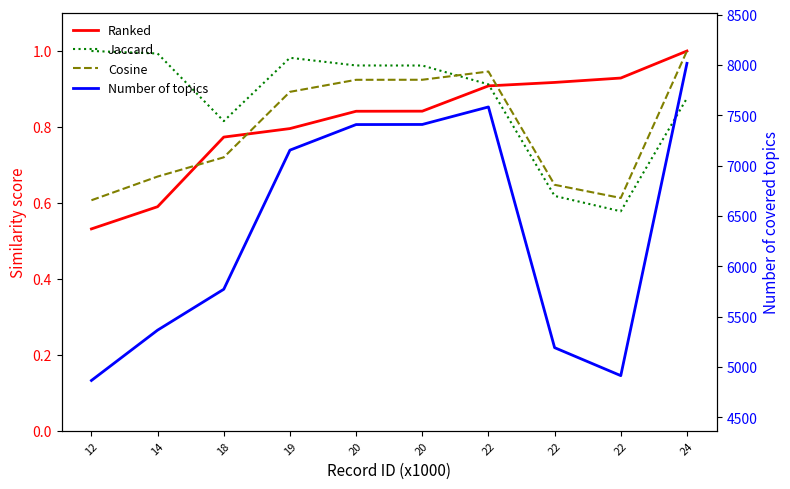

Reading left to right, what are all the values shown in this chart?

Ranked: 12=0.5	14=0.6	18=0.8	19=0.8	20=0.8	20=0.8	22=0.9	22=0.9	22=0.9	24=1.0
Jaccard: 12=1.0	14=1.0	18=0.8	19=1.0	20=1.0	20=1.0	22=0.9	22=0.6	22=0.6	24=0.9
Cosine: 12=0.6	14=0.7	18=0.7	19=0.9	20=0.9	20=0.9	22=0.9	22=0.6	22=0.6	24=1.0
Number of topics: 12=4866.0	14=5366.0	18=5772.0	19=7154.0	20=7408.0	20=7409.0	22=7583.0	22=5192.0	22=4914.0	24=8016.0